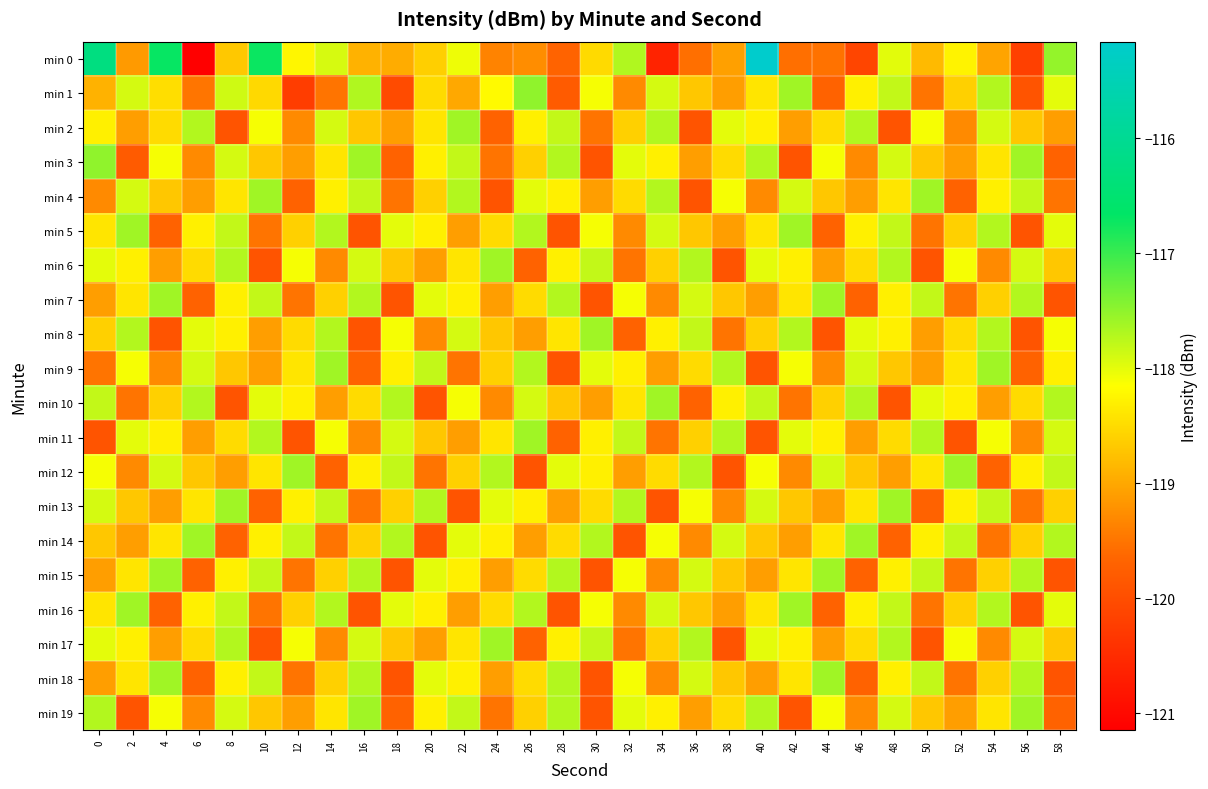

Reading right to left, list all the values displayed in this chart.

min 0: 58=-117.5	56=-120.2	54=-119.0	52=-118.3	50=-118.8	48=-118.0	46=-120.1	44=-119.5	42=-119.6	40=-115.2	38=-119.1	36=-119.6	34=-120.6	32=-117.7	30=-118.5	28=-119.7	26=-119.3	24=-119.4	22=-118.1	20=-118.6	18=-119.0	16=-118.9	14=-117.9	12=-118.2	10=-116.7	8=-118.7	6=-121.1	4=-116.7	2=-119.1	0=-116.3
min 1: 58=-118.0	56=-119.9	54=-117.7	52=-118.6	50=-119.5	48=-117.8	46=-118.3	44=-119.7	42=-117.6	40=-118.4	38=-119.1	36=-118.7	34=-117.9	32=-119.3	30=-118.1	28=-119.8	26=-117.5	24=-118.2	22=-119.0	20=-118.5	18=-120.0	16=-117.7	14=-119.5	12=-120.2	10=-118.5	8=-117.9	6=-119.5	4=-118.5	2=-117.9	0=-118.9
min 2: 58=-119.1	56=-118.7	54=-117.9	52=-119.3	50=-118.1	48=-119.9	46=-117.7	44=-118.5	42=-119.1	40=-118.3	38=-118.0	36=-119.9	34=-117.7	32=-118.6	30=-119.5	28=-117.8	26=-118.3	24=-119.7	22=-117.6	20=-118.4	18=-119.1	16=-118.7	14=-117.9	12=-119.3	10=-118.1	8=-119.9	6=-117.7	4=-118.5	2=-119.1	0=-118.3
min 3: 58=-119.7	56=-117.6	54=-118.4	52=-119.1	50=-118.7	48=-117.9	46=-119.3	44=-118.1	42=-119.9	40=-117.7	38=-118.5	36=-119.1	34=-118.3	32=-118.0	30=-119.9	28=-117.7	26=-118.6	24=-119.5	22=-117.8	20=-118.3	18=-119.7	16=-117.6	14=-118.4	12=-119.1	10=-118.7	8=-117.9	6=-119.3	4=-118.1	2=-119.8	0=-117.5
min 4: 58=-119.5	56=-117.8	54=-118.3	52=-119.7	50=-117.6	48=-118.4	46=-119.1	44=-118.7	42=-117.9	40=-119.3	38=-118.1	36=-119.9	34=-117.7	32=-118.5	30=-119.1	28=-118.3	26=-118.0	24=-119.9	22=-117.7	20=-118.6	18=-119.5	16=-117.8	14=-118.3	12=-119.7	10=-117.6	8=-118.4	6=-119.1	4=-118.7	2=-117.9	0=-119.3
min 5: 58=-118.0	56=-119.9	54=-117.7	52=-118.6	50=-119.5	48=-117.8	46=-118.3	44=-119.7	42=-117.6	40=-118.4	38=-119.1	36=-118.7	34=-117.9	32=-119.3	30=-118.1	28=-119.9	26=-117.7	24=-118.5	22=-119.1	20=-118.3	18=-118.0	16=-119.9	14=-117.7	12=-118.6	10=-119.5	8=-117.8	6=-118.3	4=-119.7	2=-117.6	0=-118.4
min 6: 58=-118.7	56=-117.9	54=-119.3	52=-118.1	50=-119.9	48=-117.7	46=-118.5	44=-119.1	42=-118.3	40=-118.0	38=-119.9	36=-117.7	34=-118.6	32=-119.5	30=-117.8	28=-118.3	26=-119.7	24=-117.6	22=-118.4	20=-119.1	18=-118.7	16=-117.9	14=-119.3	12=-118.1	10=-119.9	8=-117.7	6=-118.5	4=-119.1	2=-118.3	0=-118.0
min 7: 58=-119.9	56=-117.7	54=-118.6	52=-119.5	50=-117.8	48=-118.3	46=-119.7	44=-117.6	42=-118.4	40=-119.1	38=-118.7	36=-117.9	34=-119.3	32=-118.1	30=-119.9	28=-117.7	26=-118.5	24=-119.1	22=-118.3	20=-118.0	18=-119.9	16=-117.7	14=-118.6	12=-119.5	10=-117.8	8=-118.3	6=-119.7	4=-117.6	2=-118.4	0=-119.1
min 8: 58=-118.1	56=-119.9	54=-117.7	52=-118.5	50=-119.1	48=-118.3	46=-118.0	44=-119.9	42=-117.7	40=-118.6	38=-119.5	36=-117.8	34=-118.3	32=-119.7	30=-117.6	28=-118.4	26=-119.1	24=-118.7	22=-117.9	20=-119.3	18=-118.1	16=-119.9	14=-117.7	12=-118.5	10=-119.1	8=-118.3	6=-118.0	4=-119.9	2=-117.7	0=-118.6
min 9: 58=-118.3	56=-119.7	54=-117.6	52=-118.4	50=-119.1	48=-118.7	46=-117.9	44=-119.3	42=-118.1	40=-119.9	38=-117.7	36=-118.5	34=-119.1	32=-118.3	30=-118.0	28=-119.9	26=-117.7	24=-118.6	22=-119.5	20=-117.8	18=-118.3	16=-119.7	14=-117.6	12=-118.4	10=-119.1	8=-118.7	6=-117.9	4=-119.3	2=-118.1	0=-119.5
min 10: 58=-117.7	56=-118.5	54=-119.1	52=-118.3	50=-118.0	48=-119.9	46=-117.7	44=-118.6	42=-119.5	40=-117.8	38=-118.3	36=-119.7	34=-117.6	32=-118.4	30=-119.1	28=-118.7	26=-117.9	24=-119.3	22=-118.1	20=-119.9	18=-117.7	16=-118.5	14=-119.1	12=-118.3	10=-118.0	8=-119.9	6=-117.7	4=-118.6	2=-119.5	0=-117.8
min 11: 58=-117.9	56=-119.3	54=-118.1	52=-119.9	50=-117.7	48=-118.5	46=-119.1	44=-118.3	42=-118.0	40=-119.9	38=-117.7	36=-118.6	34=-119.5	32=-117.8	30=-118.3	28=-119.7	26=-117.6	24=-118.4	22=-119.1	20=-118.7	18=-117.9	16=-119.3	14=-118.1	12=-119.9	10=-117.7	8=-118.5	6=-119.1	4=-118.3	2=-118.0	0=-119.9
min 12: 58=-117.8	56=-118.3	54=-119.7	52=-117.6	50=-118.4	48=-119.1	46=-118.7	44=-117.9	42=-119.3	40=-118.1	38=-119.9	36=-117.7	34=-118.5	32=-119.1	30=-118.3	28=-118.0	26=-119.9	24=-117.7	22=-118.6	20=-119.5	18=-117.8	16=-118.3	14=-119.7	12=-117.6	10=-118.4	8=-119.1	6=-118.7	4=-117.9	2=-119.3	0=-118.1
min 13: 58=-118.6	56=-119.5	54=-117.8	52=-118.3	50=-119.7	48=-117.6	46=-118.4	44=-119.1	42=-118.7	40=-117.9	38=-119.3	36=-118.1	34=-119.9	32=-117.7	30=-118.5	28=-119.1	26=-118.3	24=-118.0	22=-119.9	20=-117.7	18=-118.6	16=-119.5	14=-117.8	12=-118.3	10=-119.7	8=-117.6	6=-118.4	4=-119.1	2=-118.7	0=-117.9
min 14: 58=-117.7	56=-118.6	54=-119.5	52=-117.8	50=-118.3	48=-119.7	46=-117.6	44=-118.4	42=-119.1	40=-118.7	38=-117.9	36=-119.3	34=-118.1	32=-119.9	30=-117.7	28=-118.5	26=-119.1	24=-118.3	22=-118.0	20=-119.9	18=-117.7	16=-118.6	14=-119.5	12=-117.8	10=-118.3	8=-119.7	6=-117.6	4=-118.4	2=-119.1	0=-118.7
min 15: 58=-119.9	56=-117.7	54=-118.6	52=-119.5	50=-117.8	48=-118.3	46=-119.7	44=-117.6	42=-118.4	40=-119.1	38=-118.7	36=-117.9	34=-119.3	32=-118.1	30=-119.9	28=-117.7	26=-118.5	24=-119.1	22=-118.3	20=-118.0	18=-119.9	16=-117.7	14=-118.6	12=-119.5	10=-117.8	8=-118.3	6=-119.7	4=-117.6	2=-118.4	0=-119.1
min 16: 58=-118.0	56=-119.9	54=-117.7	52=-118.6	50=-119.5	48=-117.8	46=-118.3	44=-119.7	42=-117.6	40=-118.4	38=-119.1	36=-118.7	34=-117.9	32=-119.3	30=-118.1	28=-119.9	26=-117.7	24=-118.5	22=-119.1	20=-118.3	18=-118.0	16=-119.9	14=-117.7	12=-118.6	10=-119.5	8=-117.8	6=-118.3	4=-119.7	2=-117.6	0=-118.4
min 17: 58=-118.7	56=-117.9	54=-119.3	52=-118.1	50=-119.9	48=-117.7	46=-118.5	44=-119.1	42=-118.3	40=-118.0	38=-119.9	36=-117.7	34=-118.6	32=-119.5	30=-117.8	28=-118.3	26=-119.7	24=-117.6	22=-118.4	20=-119.1	18=-118.7	16=-117.9	14=-119.3	12=-118.1	10=-119.9	8=-117.7	6=-118.5	4=-119.1	2=-118.3	0=-118.0
min 18: 58=-119.9	56=-117.7	54=-118.6	52=-119.5	50=-117.8	48=-118.3	46=-119.7	44=-117.6	42=-118.4	40=-119.1	38=-118.7	36=-117.9	34=-119.3	32=-118.1	30=-119.9	28=-117.7	26=-118.5	24=-119.1	22=-118.3	20=-118.0	18=-119.9	16=-117.7	14=-118.6	12=-119.5	10=-117.8	8=-118.3	6=-119.7	4=-117.6	2=-118.4	0=-119.1
min 19: 58=-119.7	56=-117.6	54=-118.4	52=-119.1	50=-118.7	48=-117.9	46=-119.3	44=-118.1	42=-119.9	40=-117.7	38=-118.5	36=-119.1	34=-118.3	32=-118.0	30=-119.9	28=-117.7	26=-118.6	24=-119.5	22=-117.8	20=-118.3	18=-119.7	16=-117.6	14=-118.4	12=-119.1	10=-118.7	8=-117.9	6=-119.3	4=-118.1	2=-119.9	0=-117.7